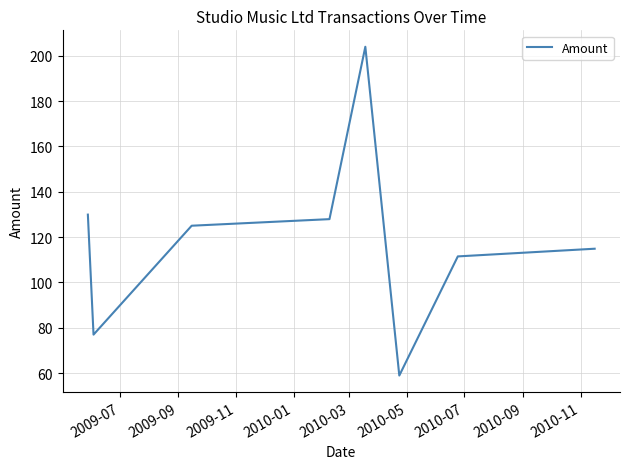

True or false: there are more than 2 points higher than both neighbors.

False